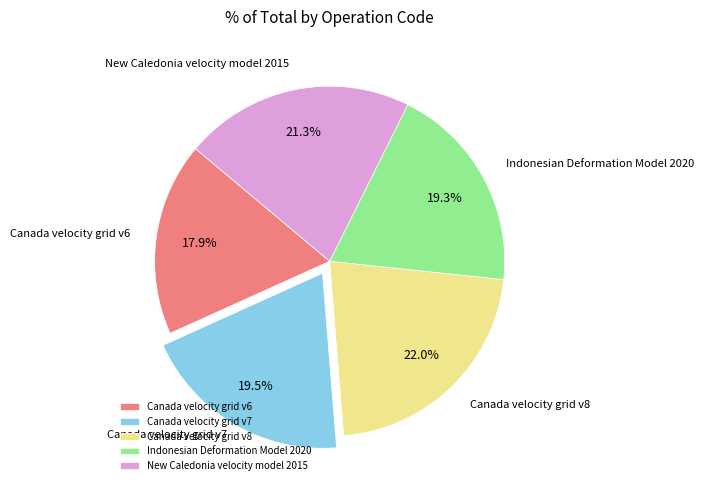

True or false: New Caledonia velocity model 2015 accounts for 21% of the total.

True